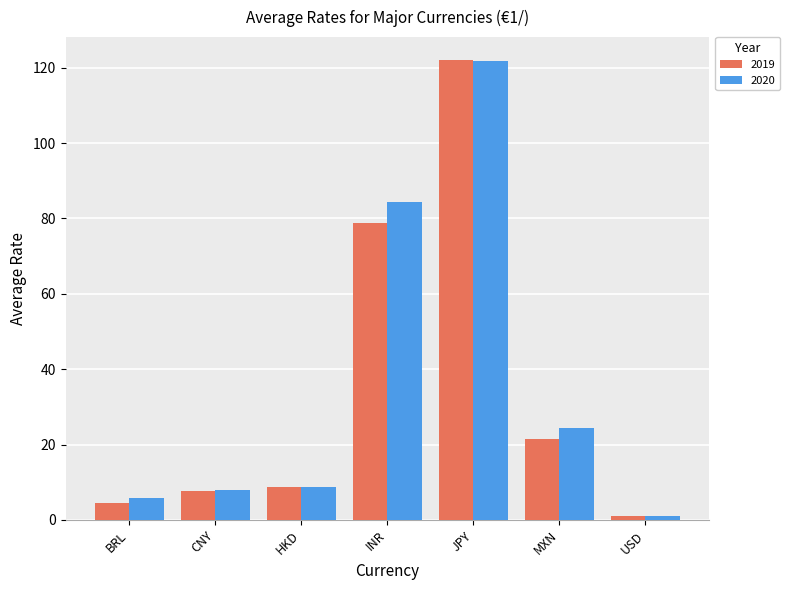

What is the average value of the 2020 series?

36.3